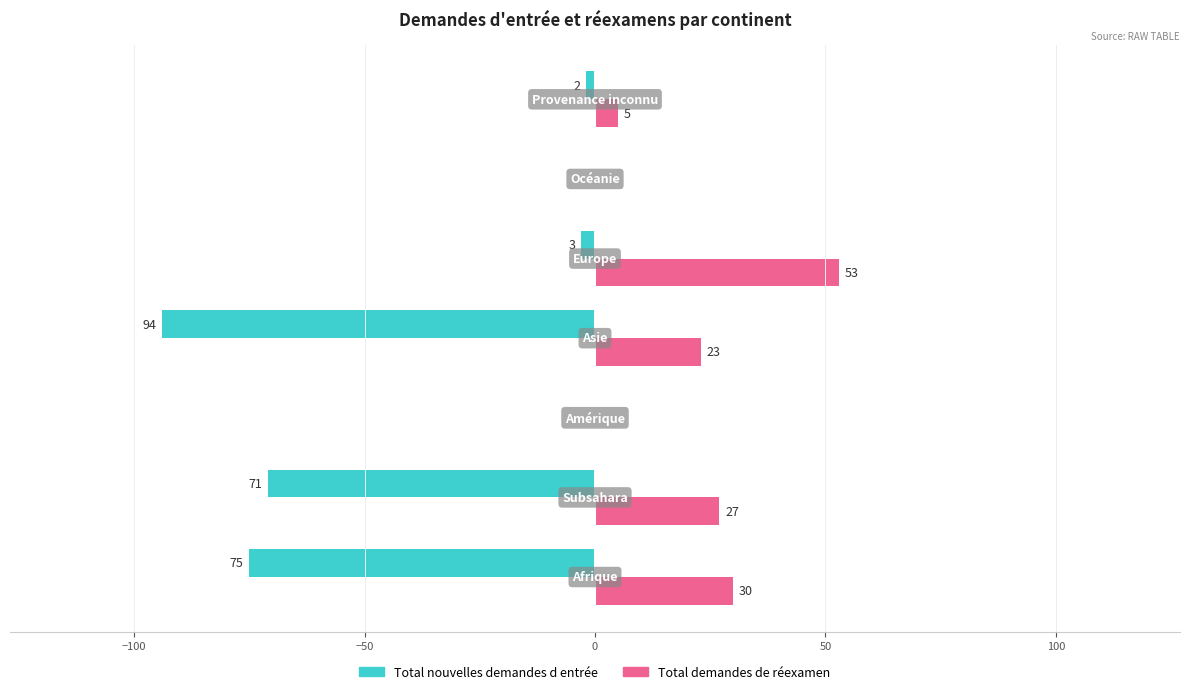

Which series has the largest total across all categories?

Total demandes de réexamen